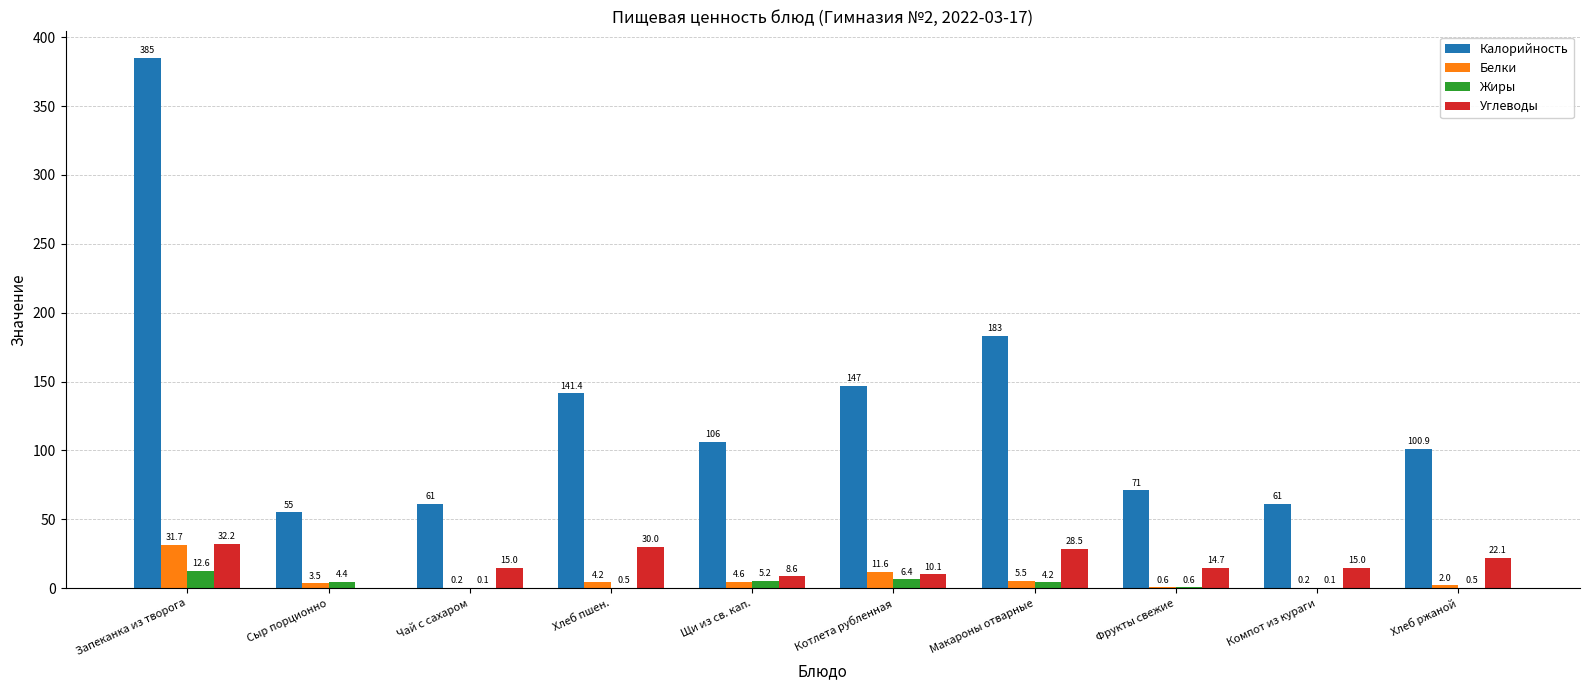

Reading left to right, list all the values displayed in this chart.

Калорийность: 385.0	55.0	61.0	141.4	106.0	147.0	183.0	71.0	61.0	100.9
Белки: 31.7	3.5	0.2	4.2	4.6	11.6	5.5	0.6	0.2	2.0
Жиры: 12.6	4.4	0.1	0.5	5.2	6.4	4.2	0.6	0.1	0.5
Углеводы: 32.2	0.0	15.0	30.0	8.6	10.1	28.5	14.7	15.0	22.1